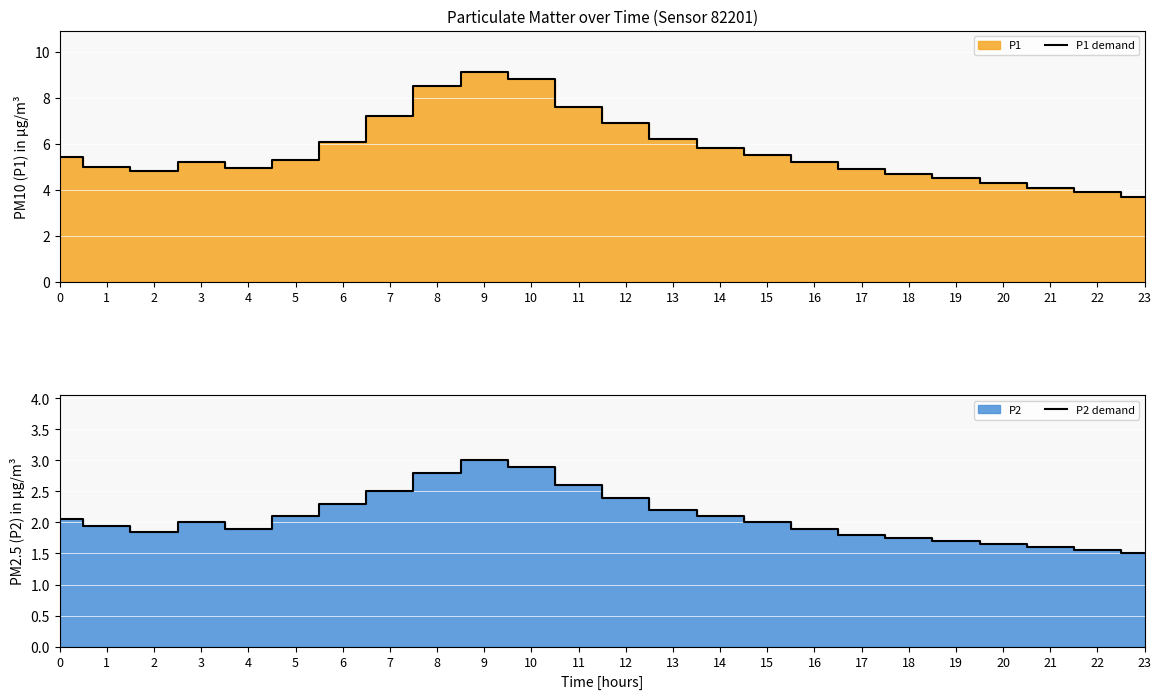

Reading right to left, what are all the values shown in this chart?

P1 demand: 3.7	3.9	4.1	4.3	4.5	4.7	4.9	5.2	5.5	5.8	6.2	6.9	7.6	8.8	9.1	8.5	7.2	6.1	5.3	5.0	5.2	4.8	5.0	5.4
P2 demand: 1.5	1.6	1.6	1.6	1.7	1.8	1.8	1.9	2.0	2.1	2.2	2.4	2.6	2.9	3.0	2.8	2.5	2.3	2.1	1.9	2.0	1.9	1.9	2.0